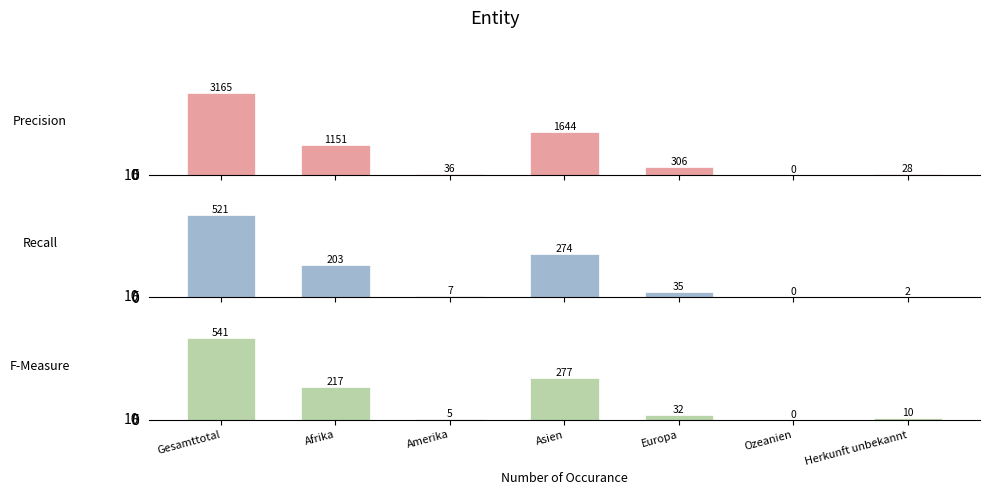

At Asien, list the series in order from smallest to largest.

Recall, F-Measure, Precision